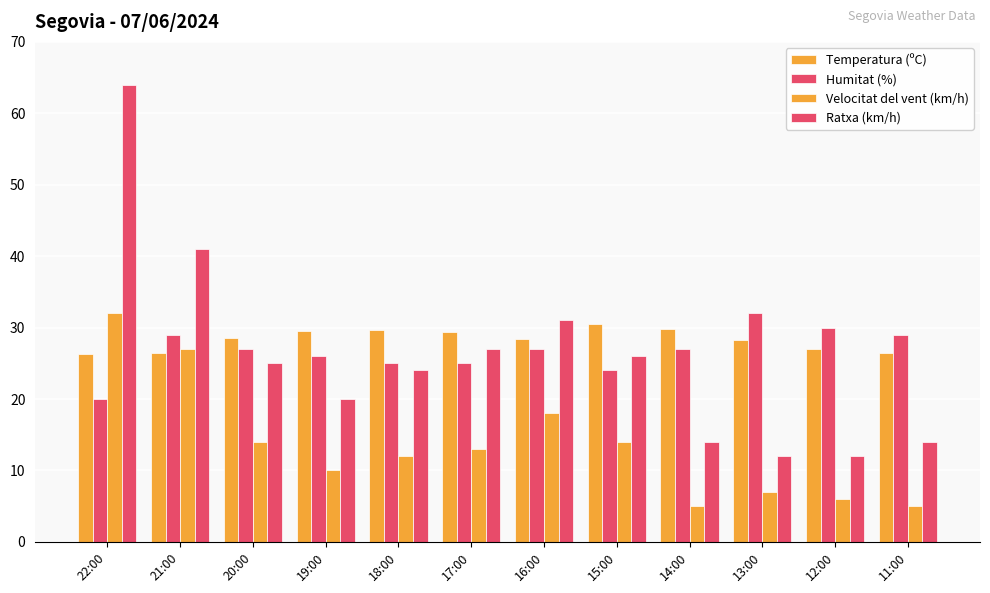

Which category has the highest value in the Humitat (%) series?

13:00